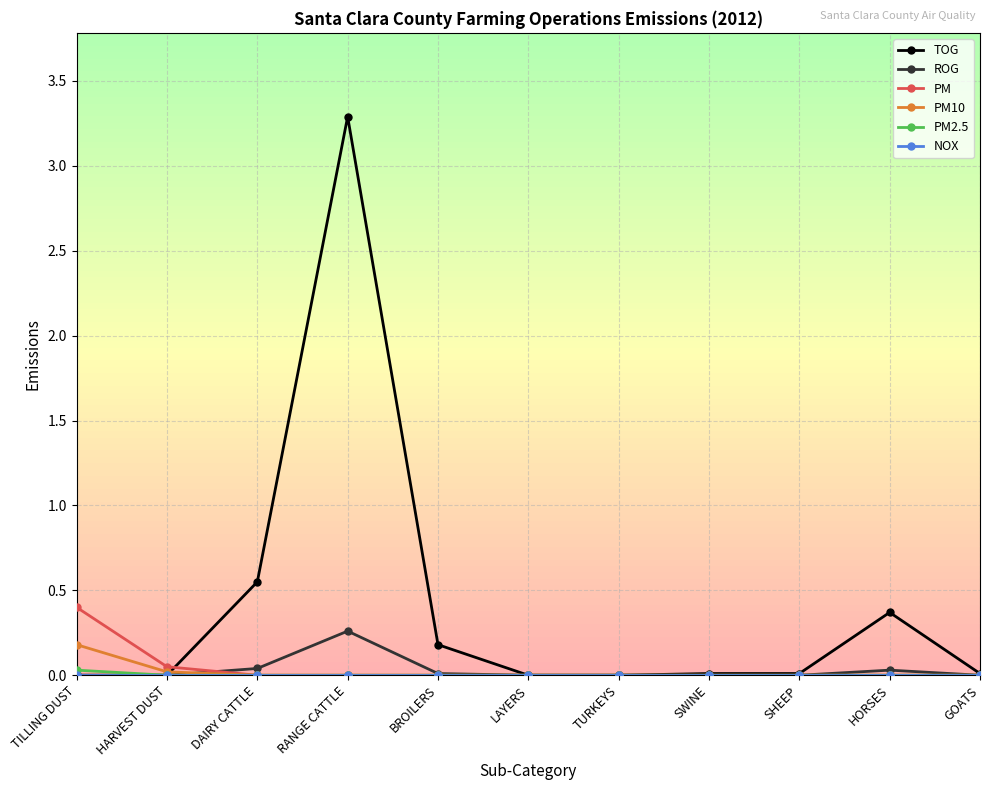

What is the maximum value shown in the chart?

3.3